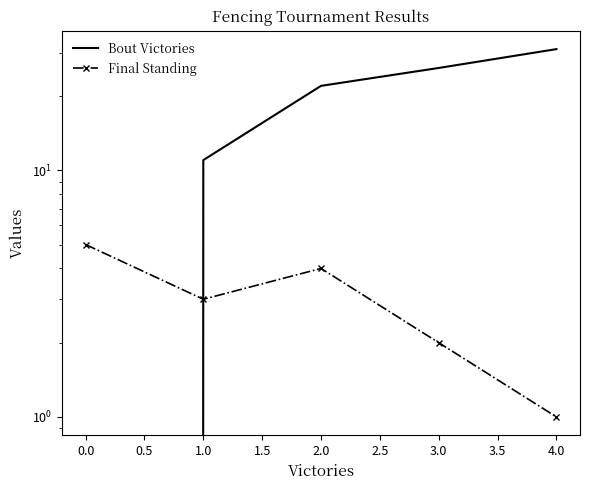

After their last crossing, which series has the higher values: Final Standing or Bout Victories?

Bout Victories